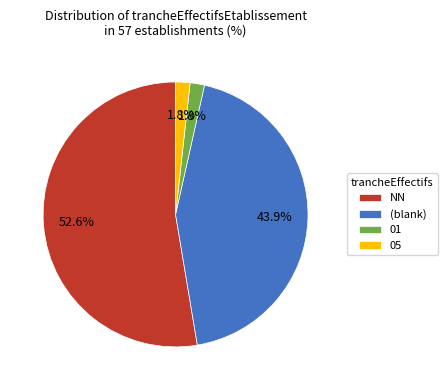

To the nearest percent, what is the average slice percentage?

25%